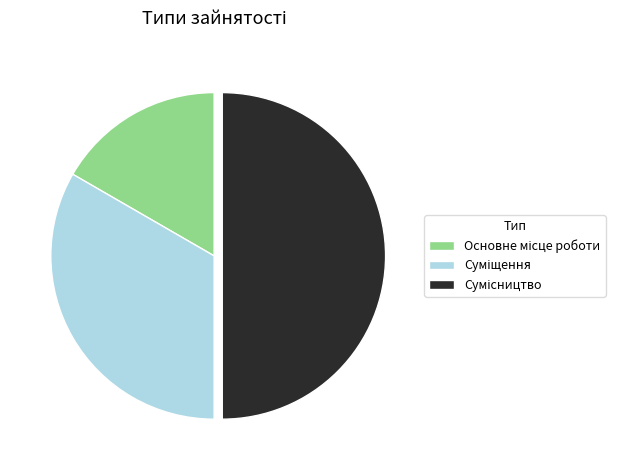

To the nearest percent, what is the difference between the Основне місце роботи and Суміщення slice percentages?

17%